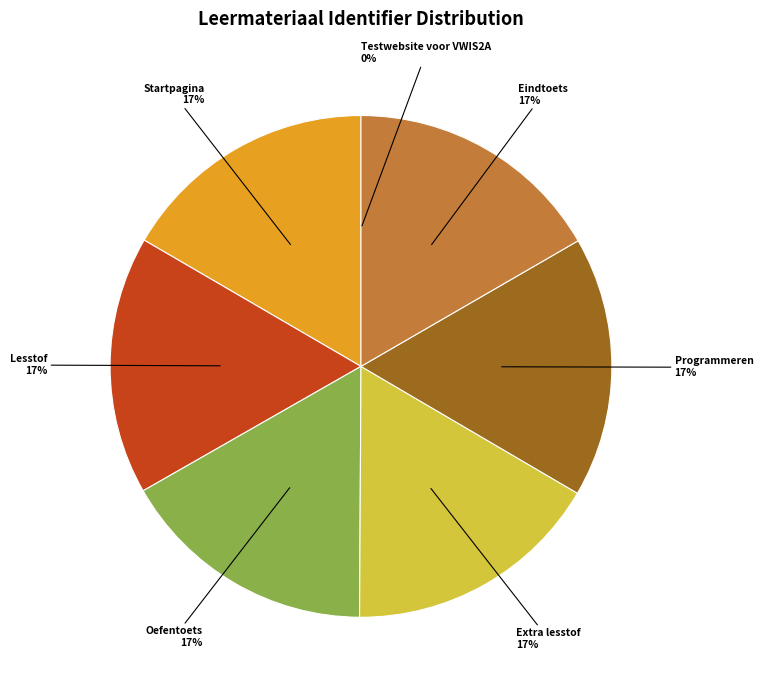

Is Lesstof the majority of the pie?

No